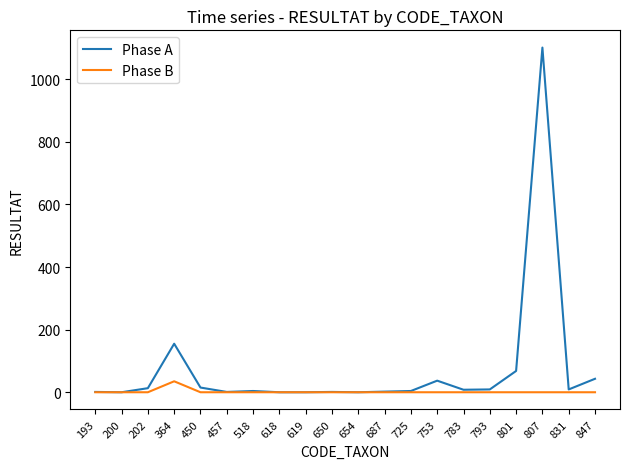

What is the highest value of the Phase B series?

35